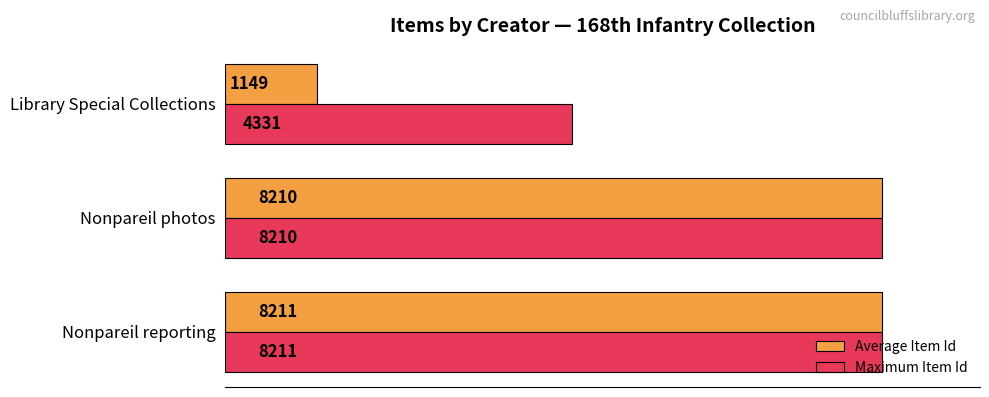

True or false: Average Item Id has a value of 322 at Library Special Collections.

False